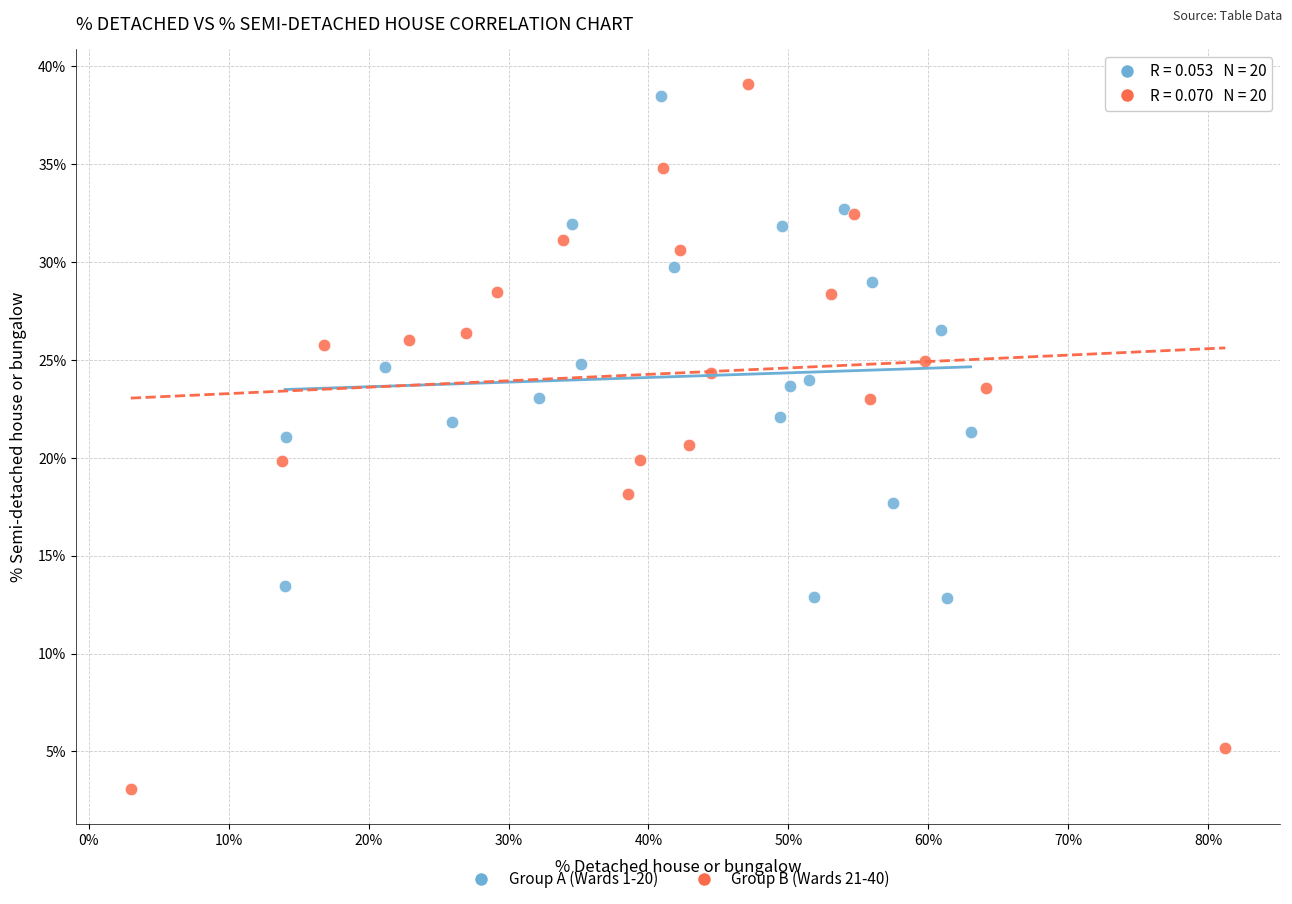

Which series contains the lowest Y value?

Group B (Wards 21-40)